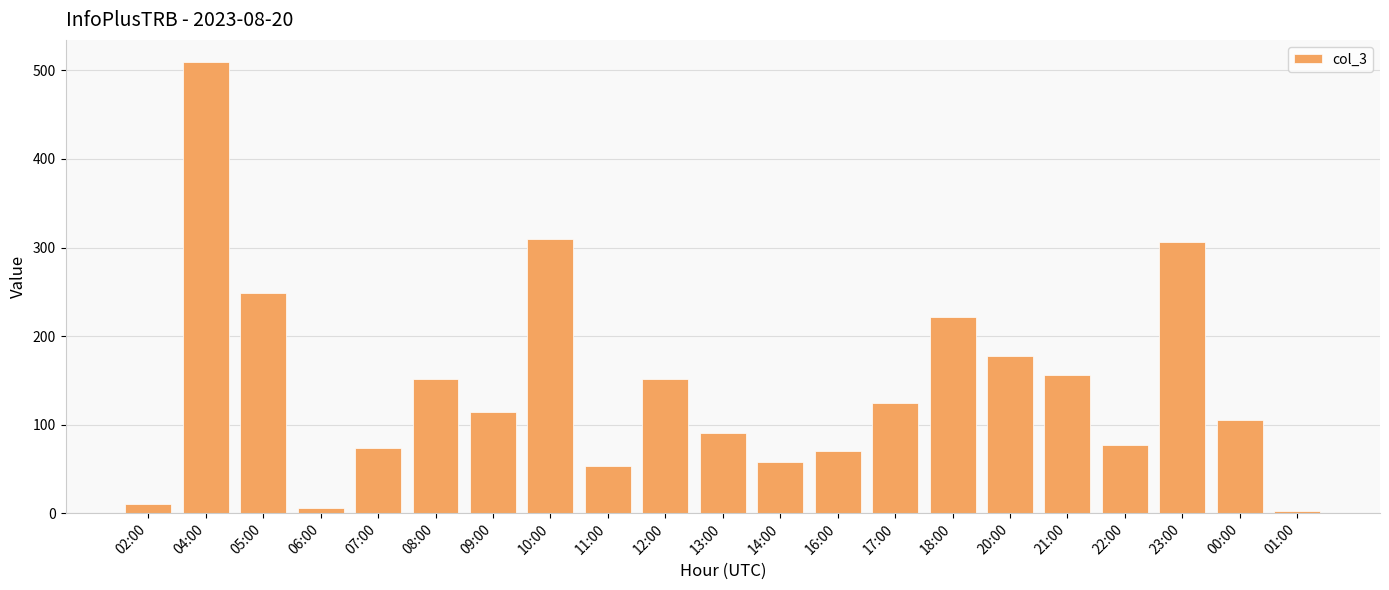

What is the ratio of the value at 23:00 to the value at 08:00?

2.0